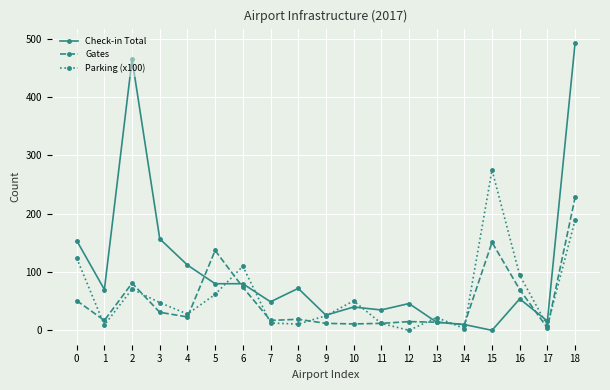

True or false: Check-in Total has more than 0 points higher than both neighbors.

True